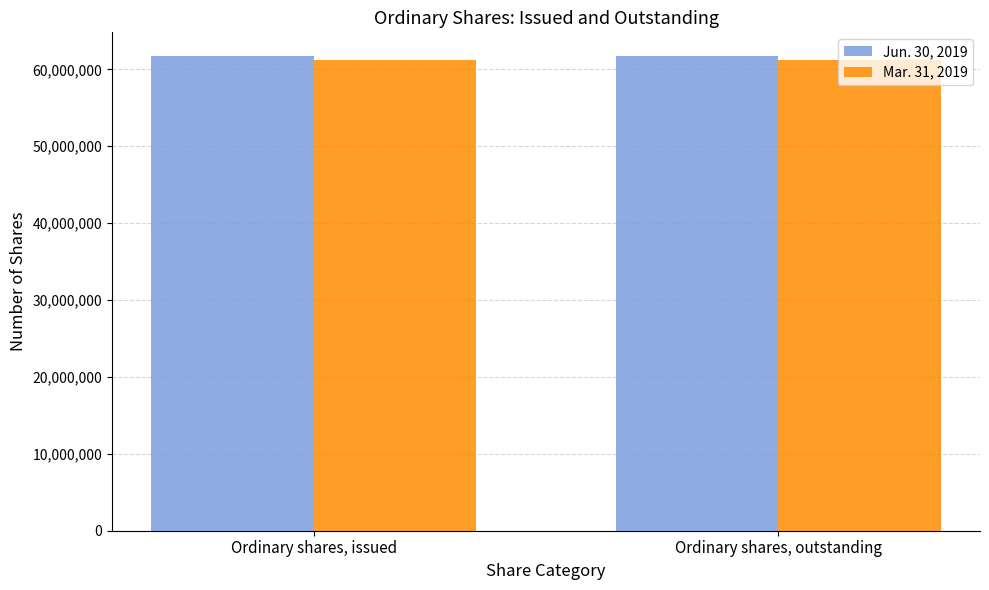

At Ordinary shares, issued, list the series in order from smallest to largest.

Mar. 31, 2019, Jun. 30, 2019